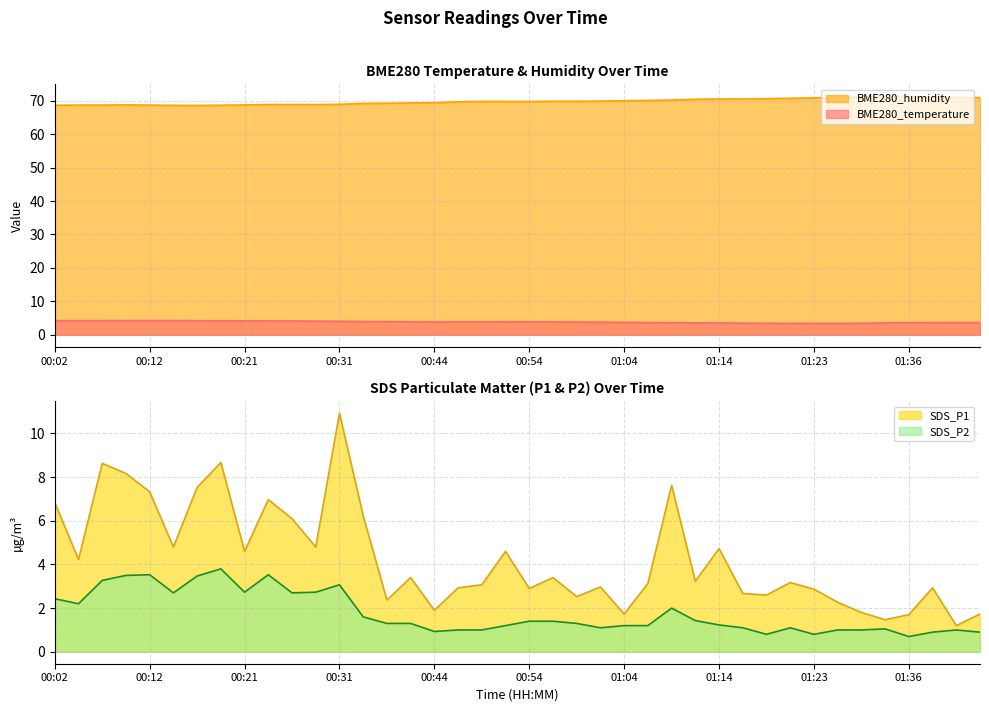

What is the value of the SDS_P2 point at the 36th from the left?

1.1